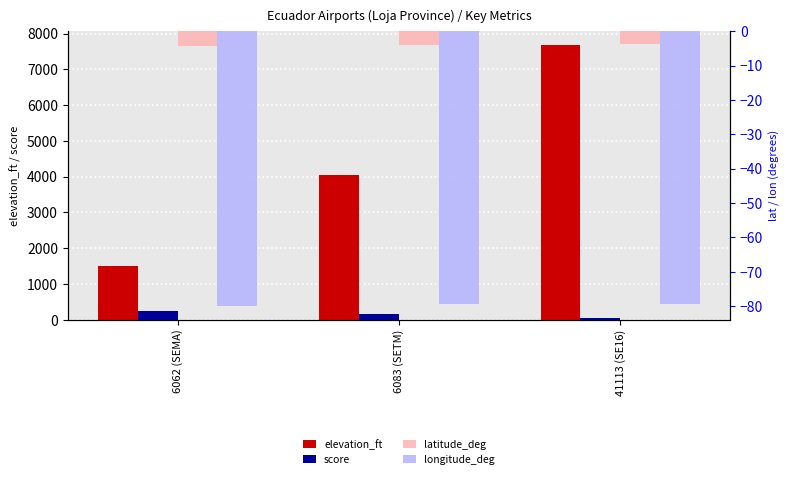

The score series shows 22.4 at 41113 (SE16). True or false?

False